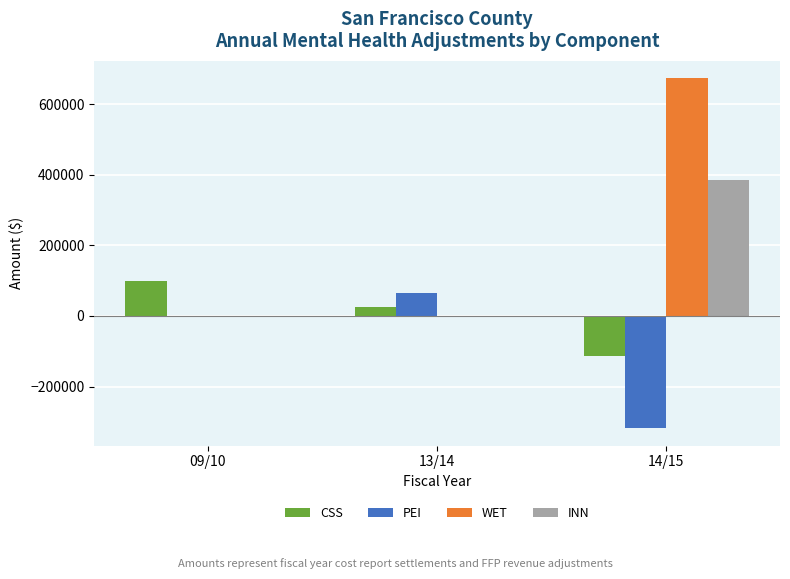

Which category has the highest value in the CSS series?

09/10